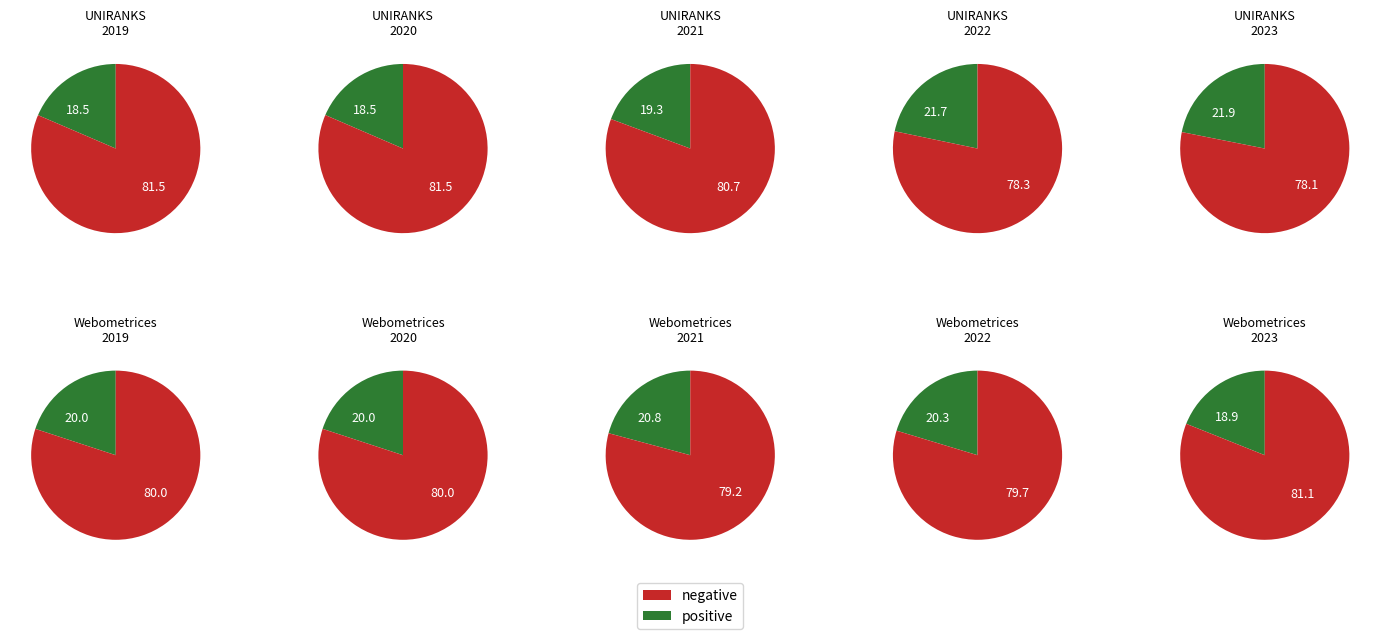

Is it true that 2022 is 29% of the pie?

False